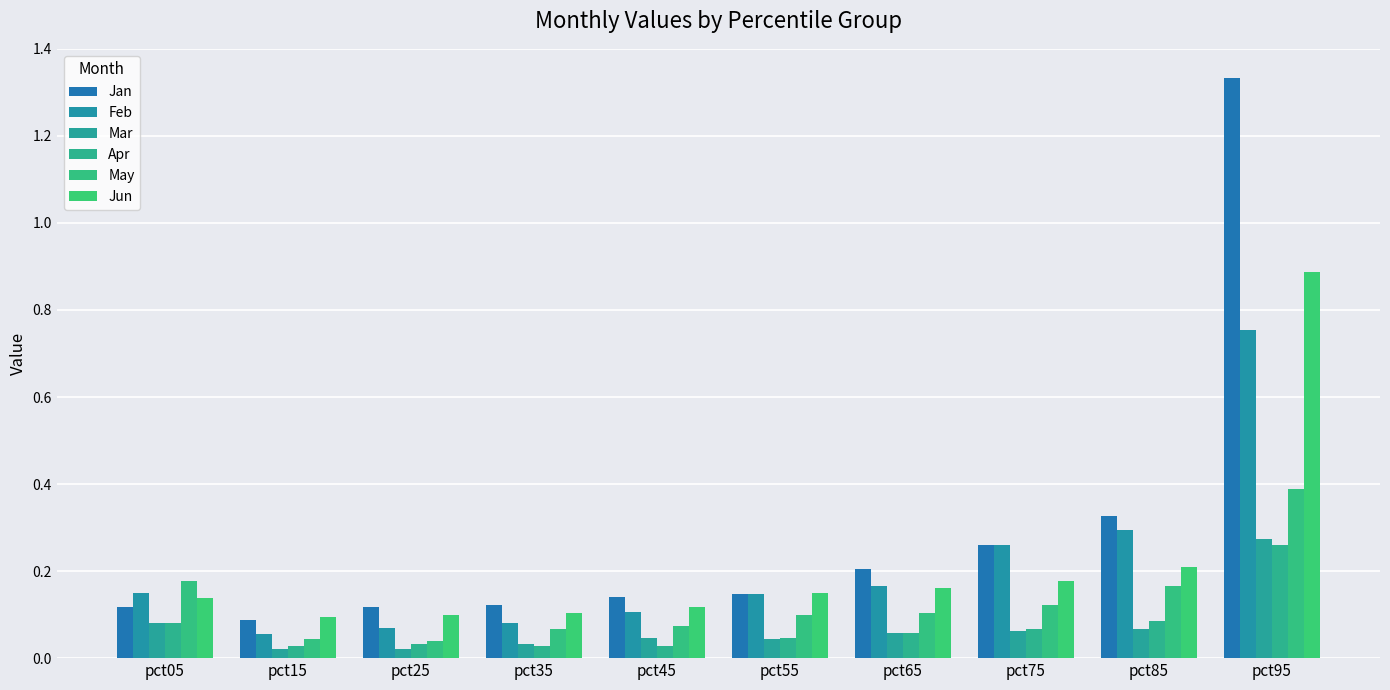

List the series in order of their peak value, lowest first.

Apr, Mar, May, Feb, Jun, Jan